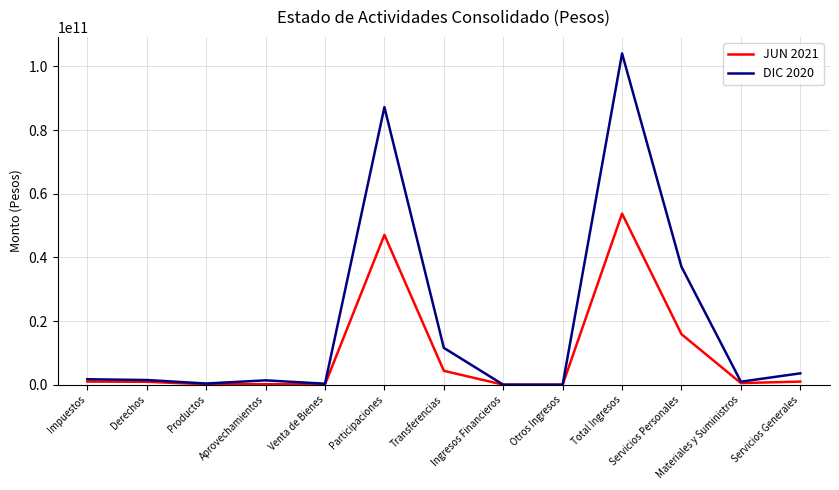

Which series has the widest spread of values?

DIC 2020